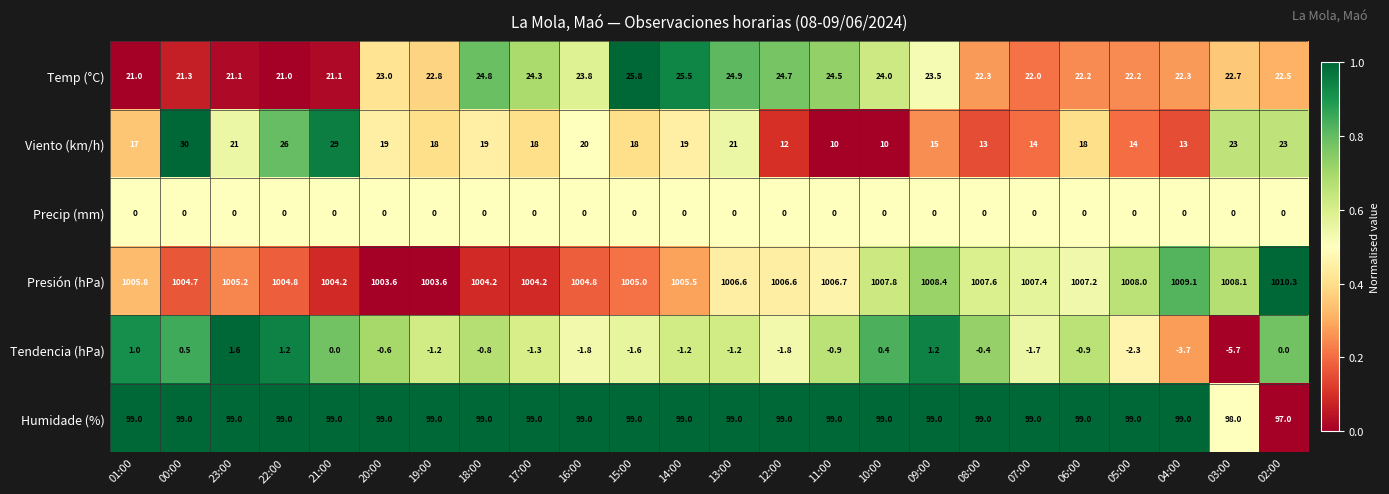

At which label is Presión (hPa) closest to 1006?

01:00